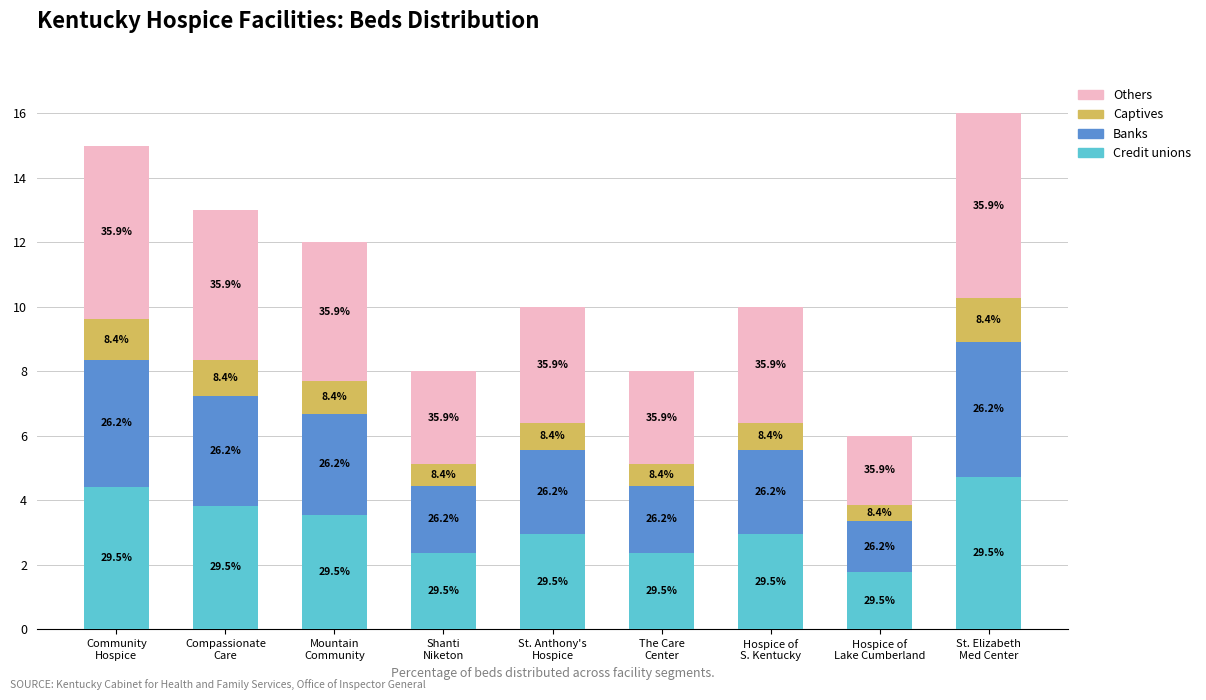

Are the bars horizontal?

No